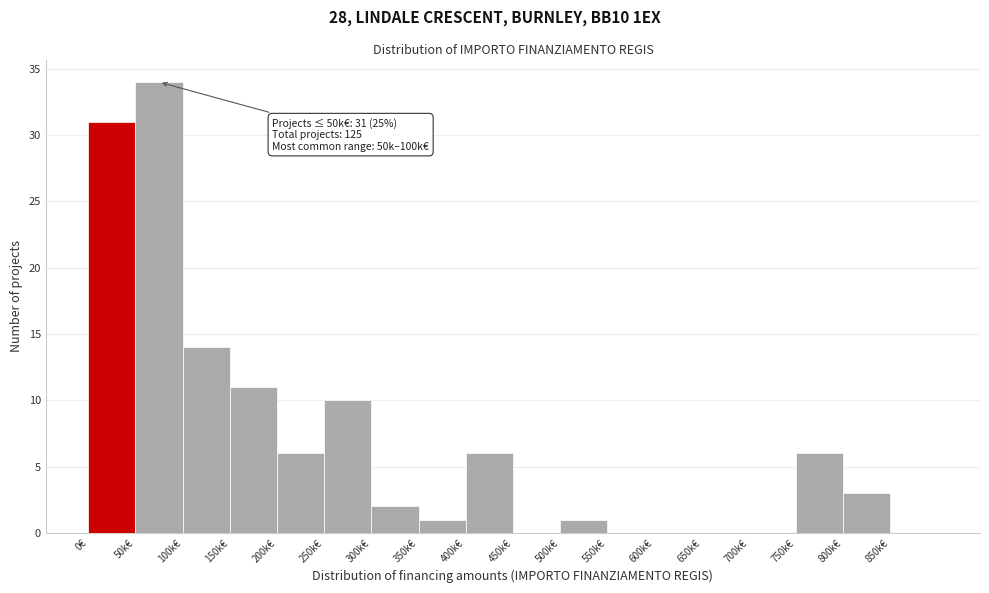

Reading left to right, what are all the values shown in this chart?

0€=31	50k€=34	100k€=14	150k€=11	200k€=6	250k€=10	300k€=2	350k€=1	400k€=6	450k€=0	500k€=1	550k€=0	600k€=0	650k€=0	700k€=0	750k€=6	800k€=3	850k€=0